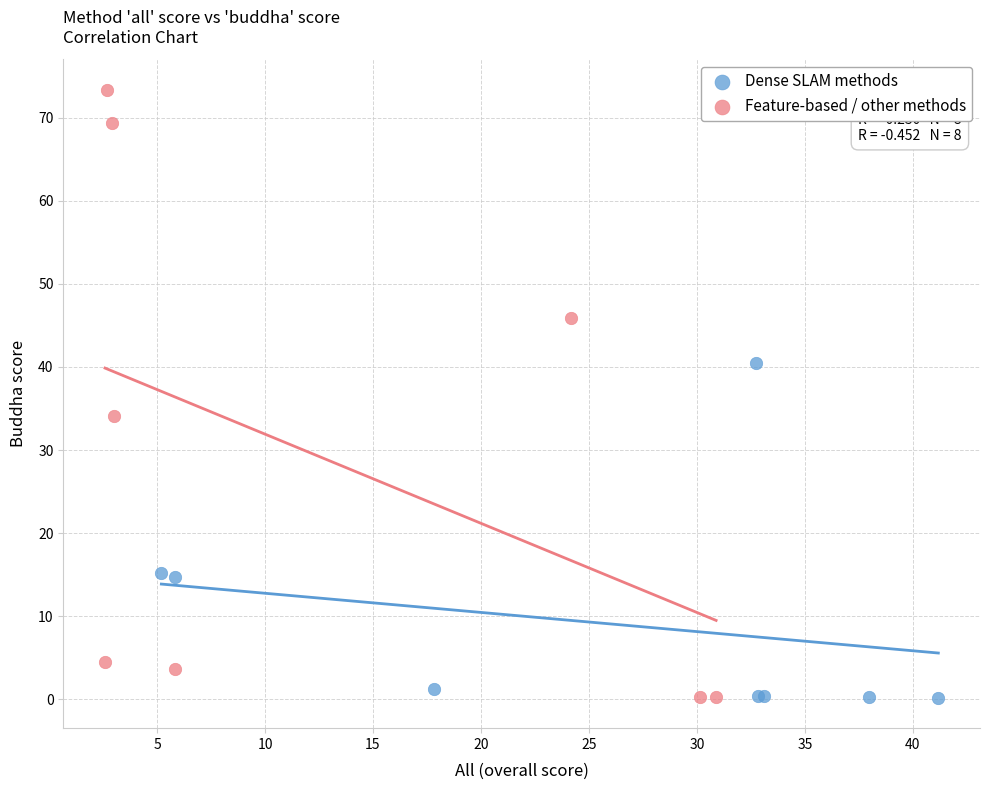

Which series contains the highest Y value?

Feature-based / other methods